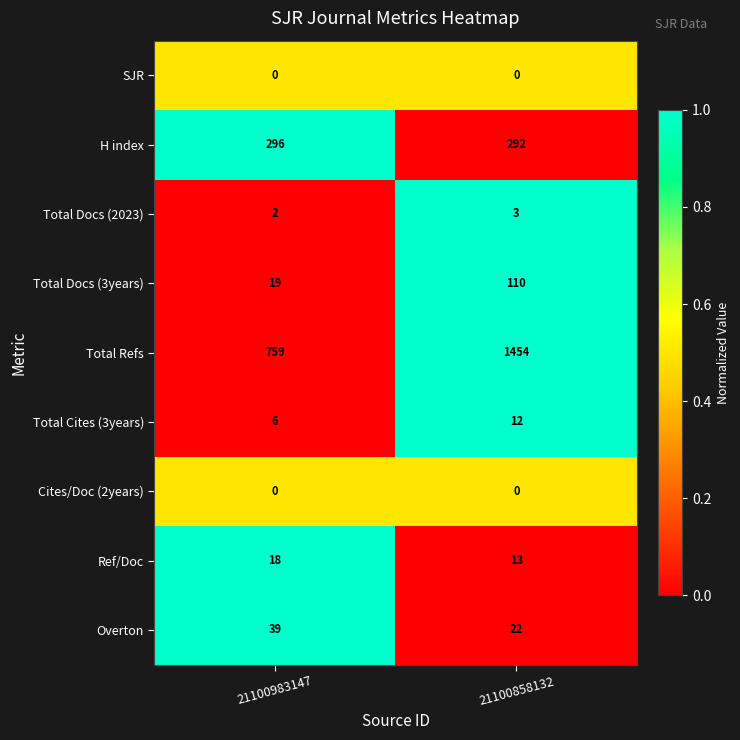

List the labels in order of Ref/Doc value, largest first.

21100983147, 21100858132